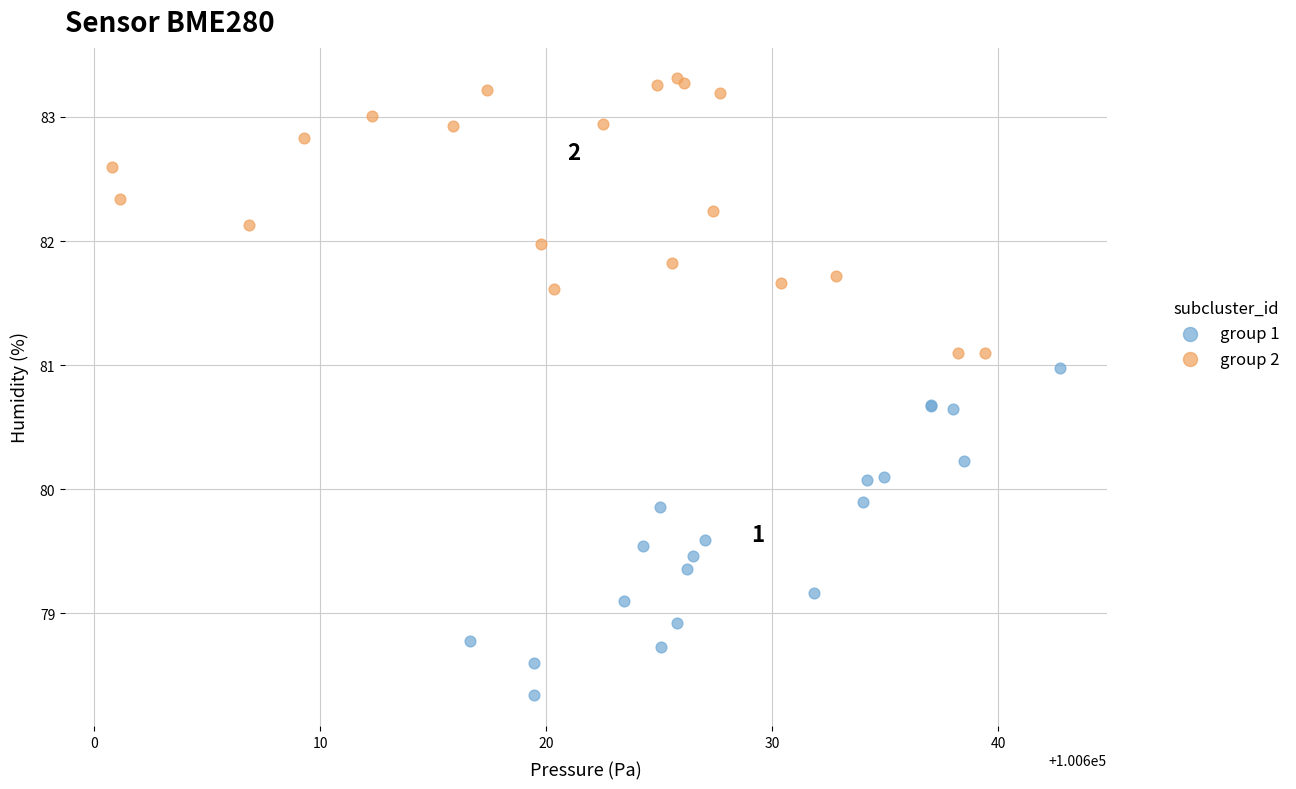

Which series reaches the minimum Y coordinate?

group 1